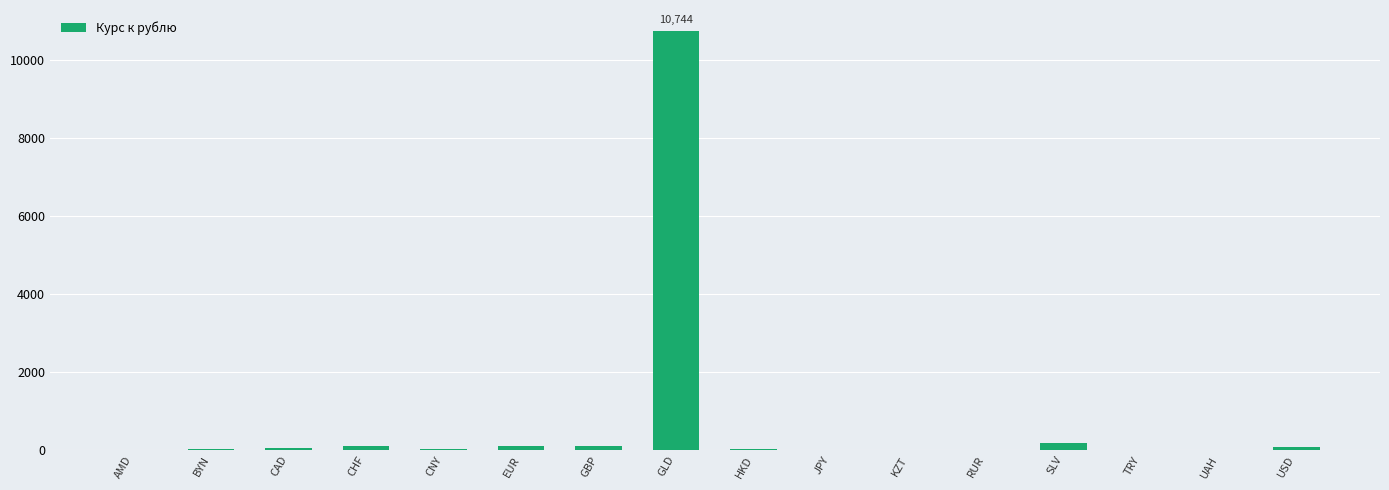

At which category does the chart reach its peak across all series?

GLD